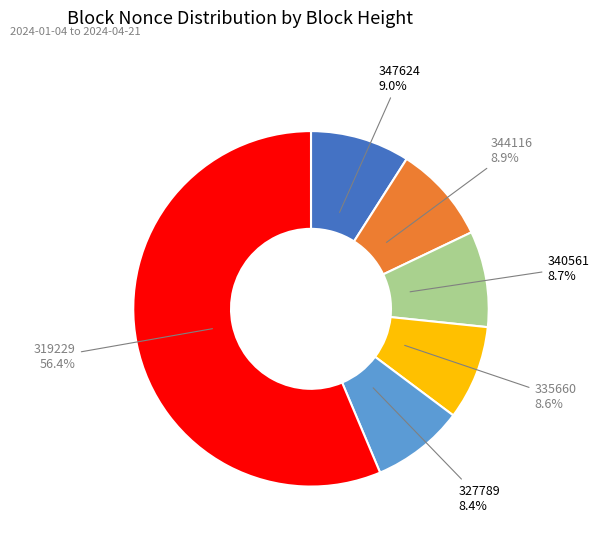

Approximately how many times larger is the value at 327789 compared to 335660?

1.0